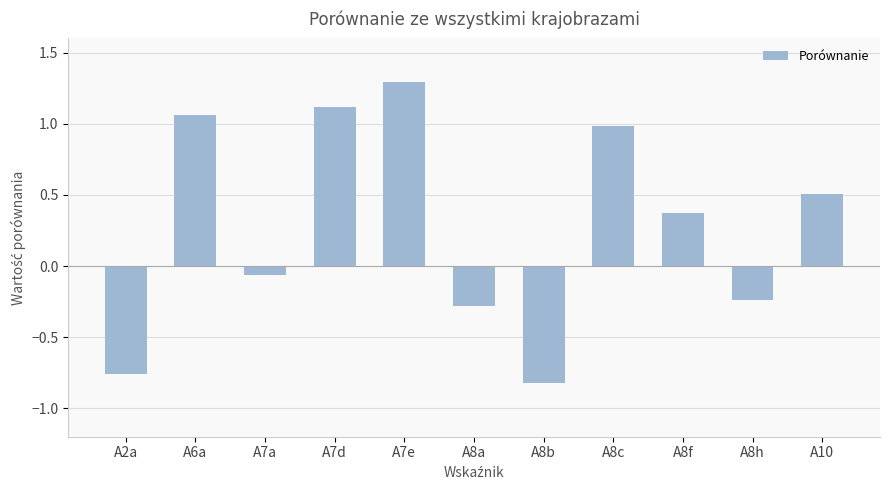

Where is the data nearest to the value 0?

A7a